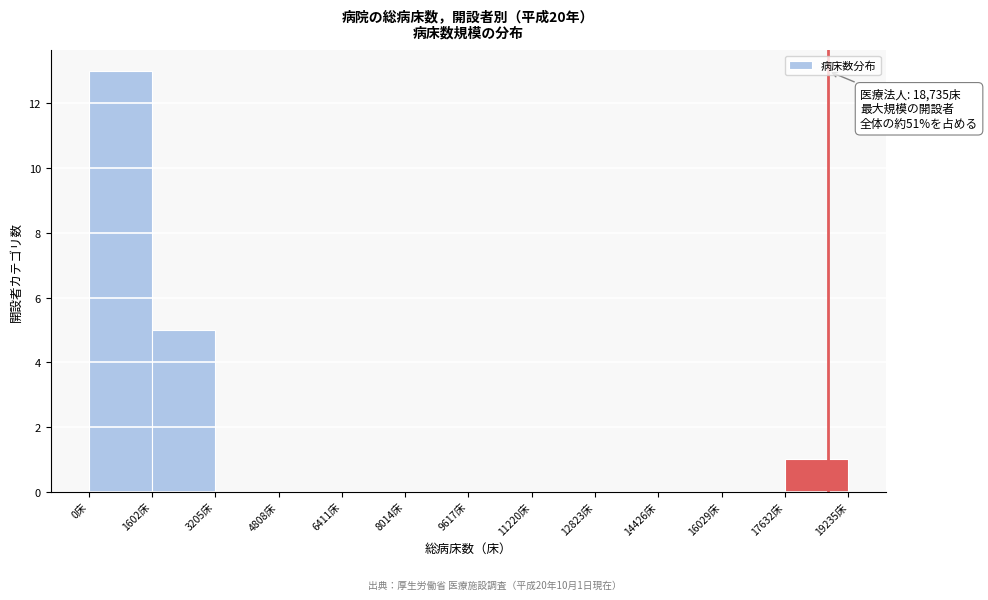

Which range on the x-axis has the tallest bar?

0 to 1600